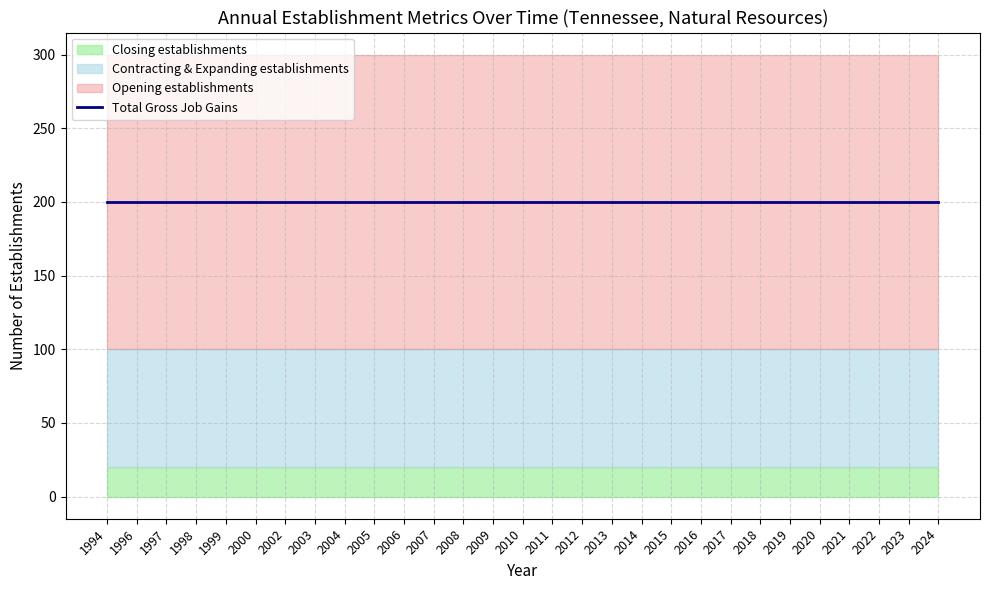

Does the chart display data point markers on the line(s)?

No